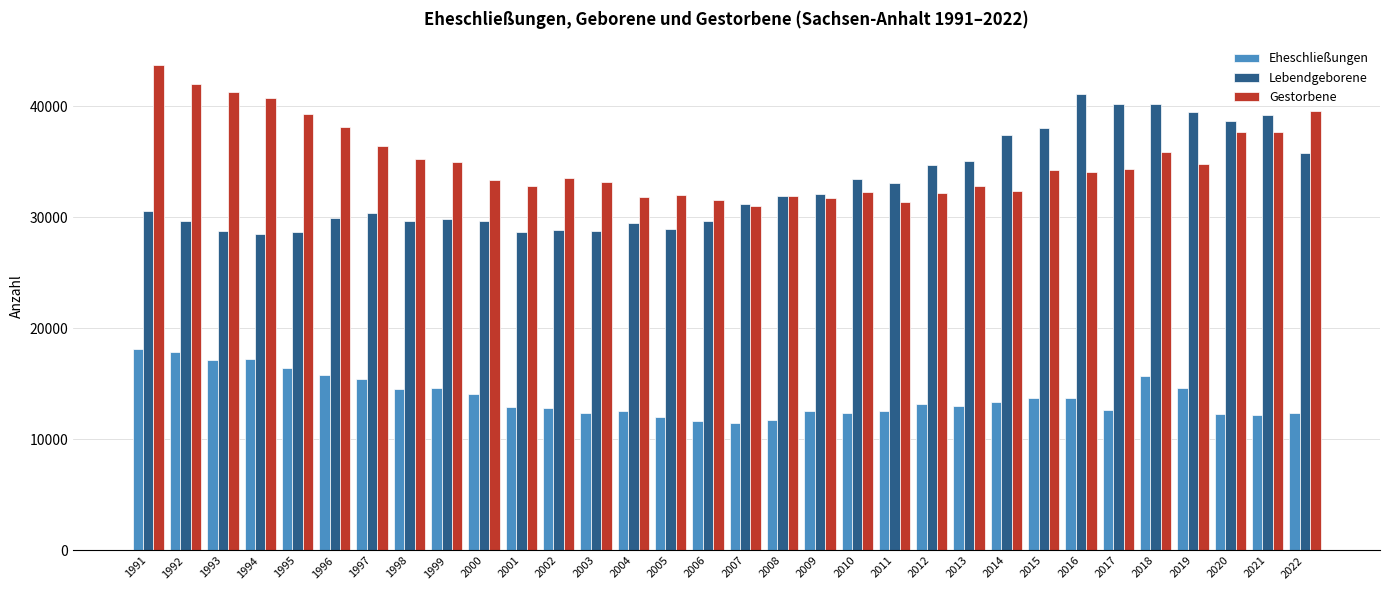

At which label is Gestorbene closest to 37317?

2020